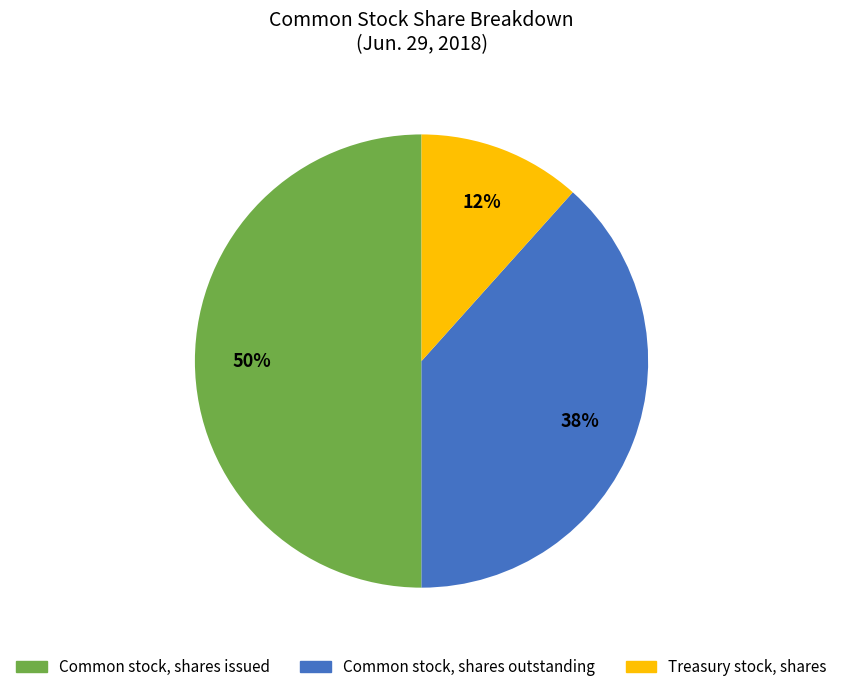

To the nearest percent, what is the difference between the largest and smallest slice percentages?

38%